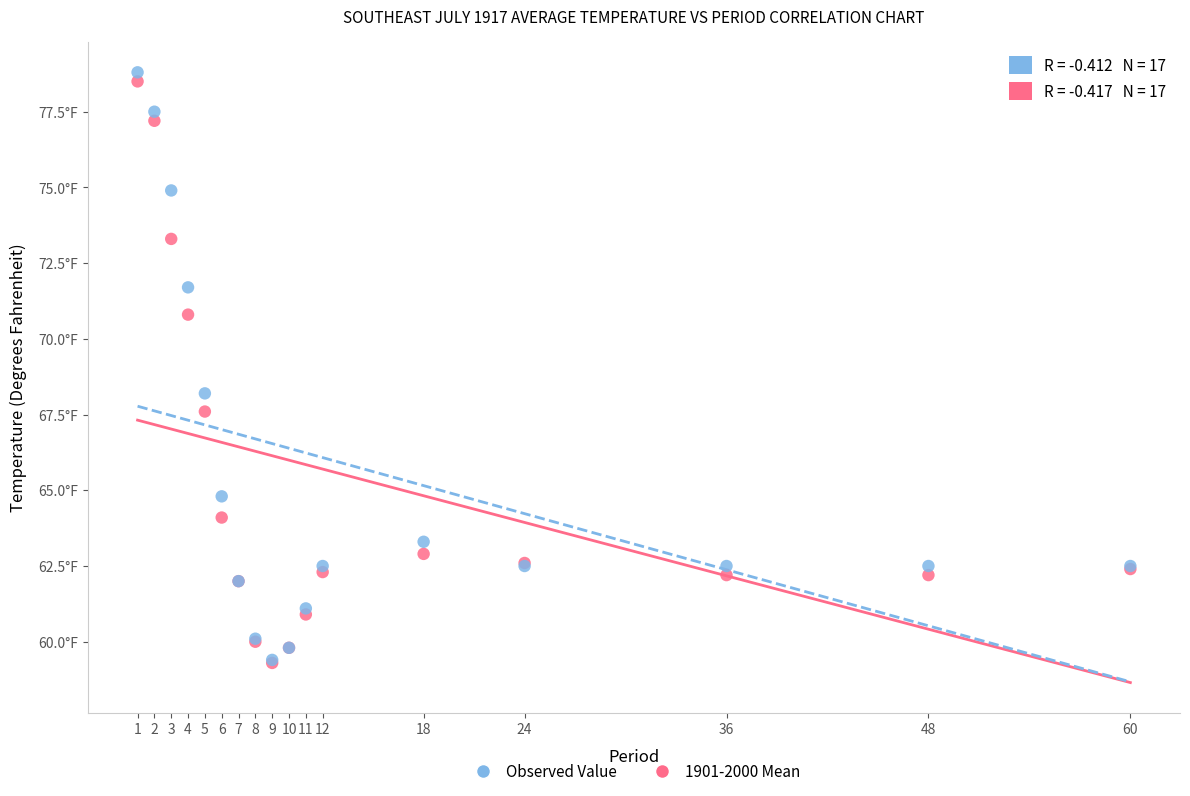

What are all the series names shown in the legend?

Observed Value, 1901-2000 Mean